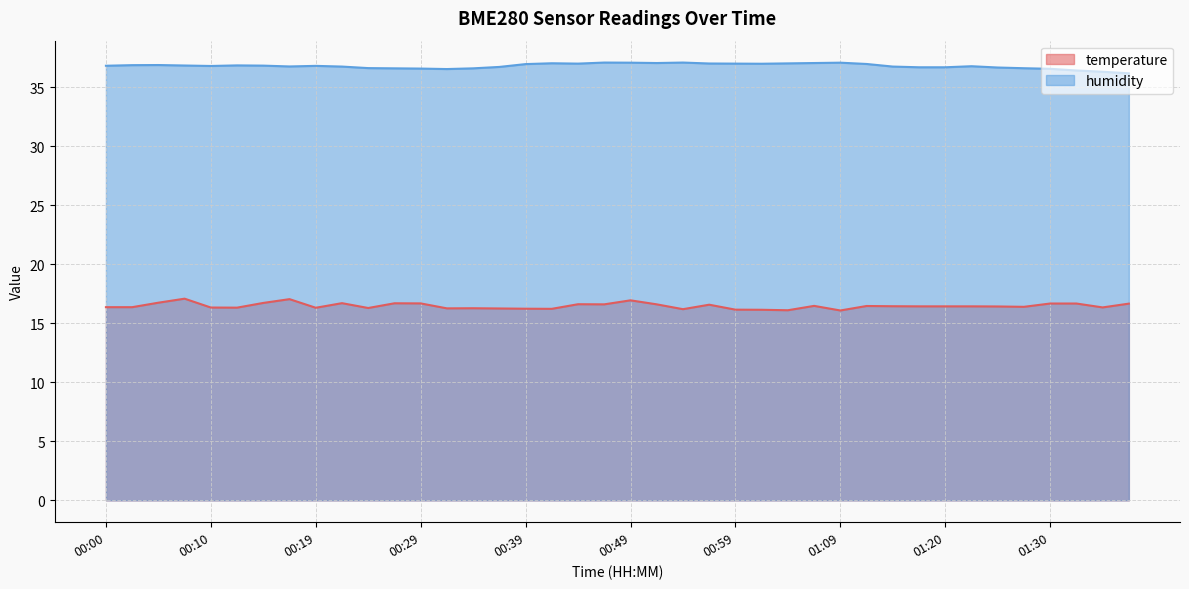

How many interior local peaks does the humidity series have?

8